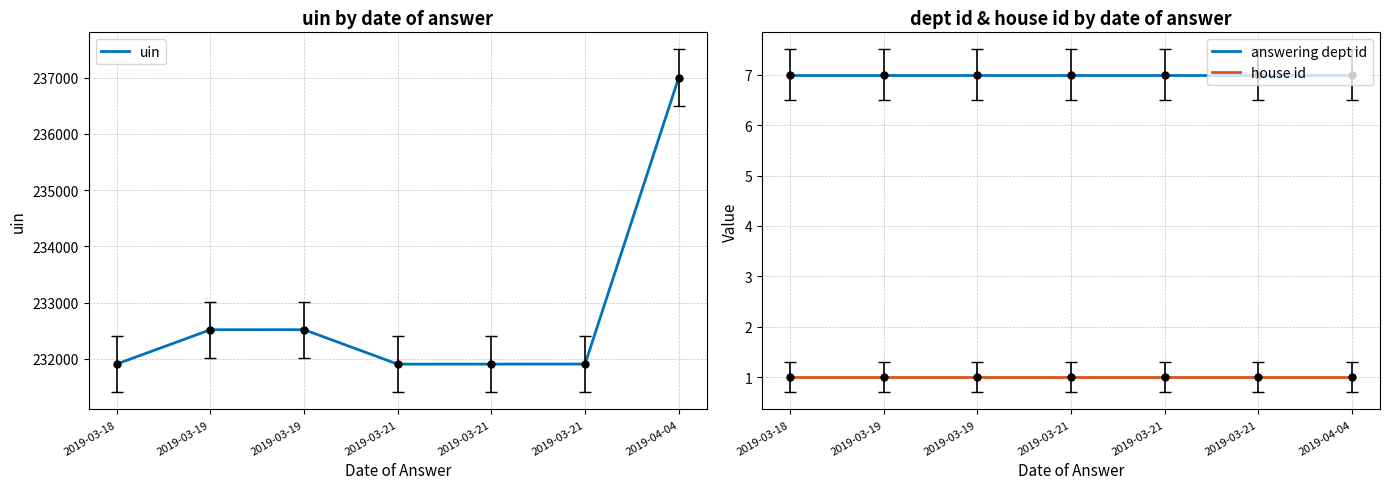

True or false: house id and uin intersect in this chart.

False